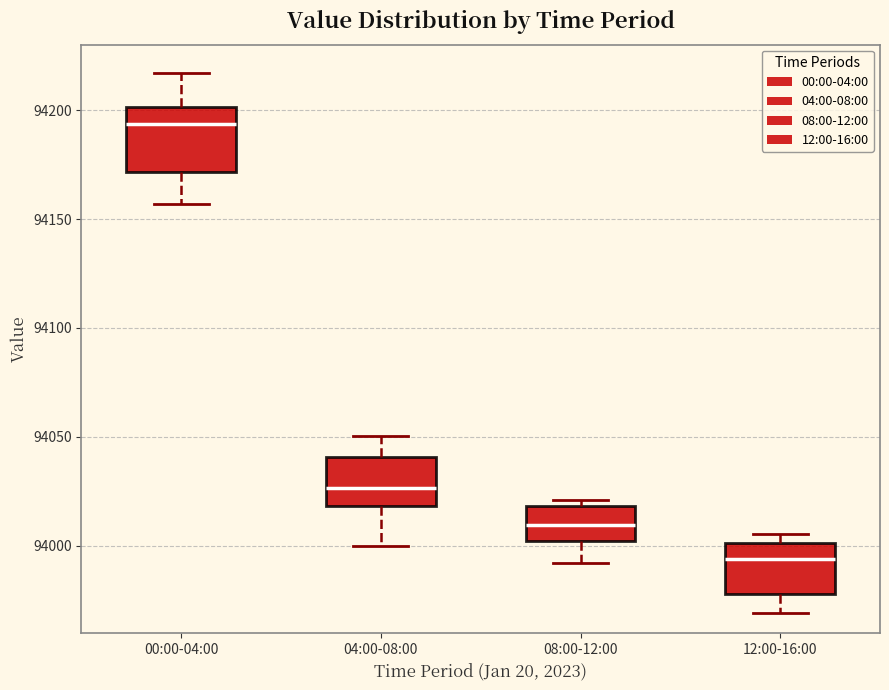

Where is the lower edge of the box for 12:00-16:00 on the y-axis? The values are not printed on the chart, so give them approximately, as read against the axis.

93980